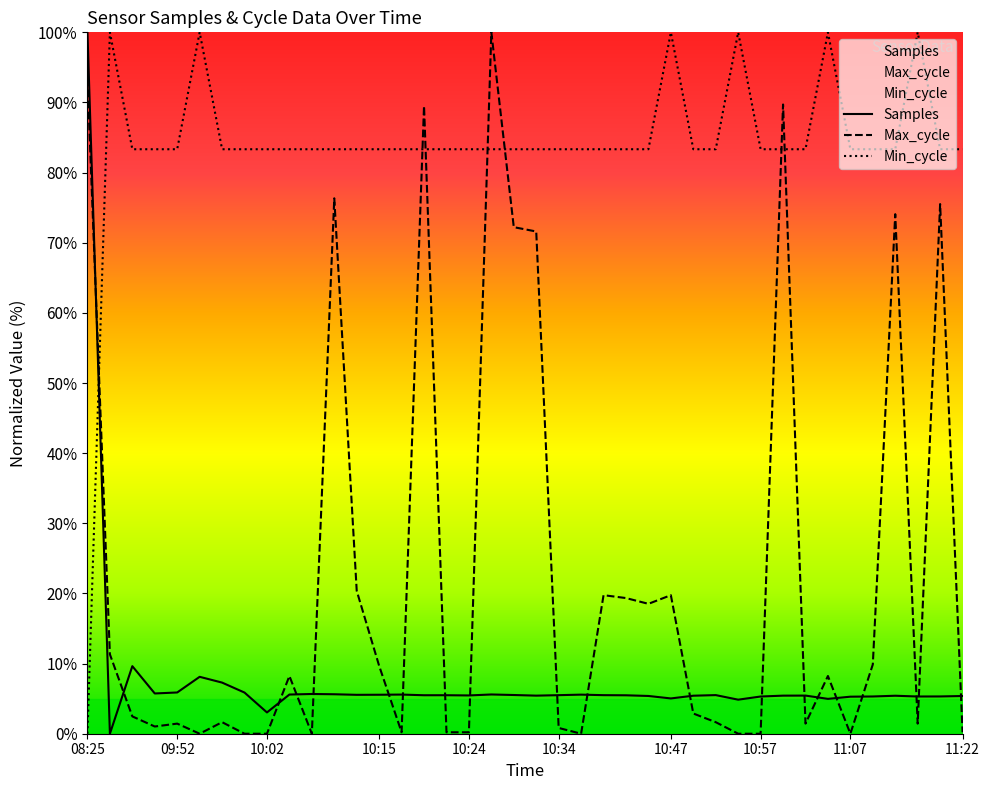

Does the chart have visible grid lines?

No